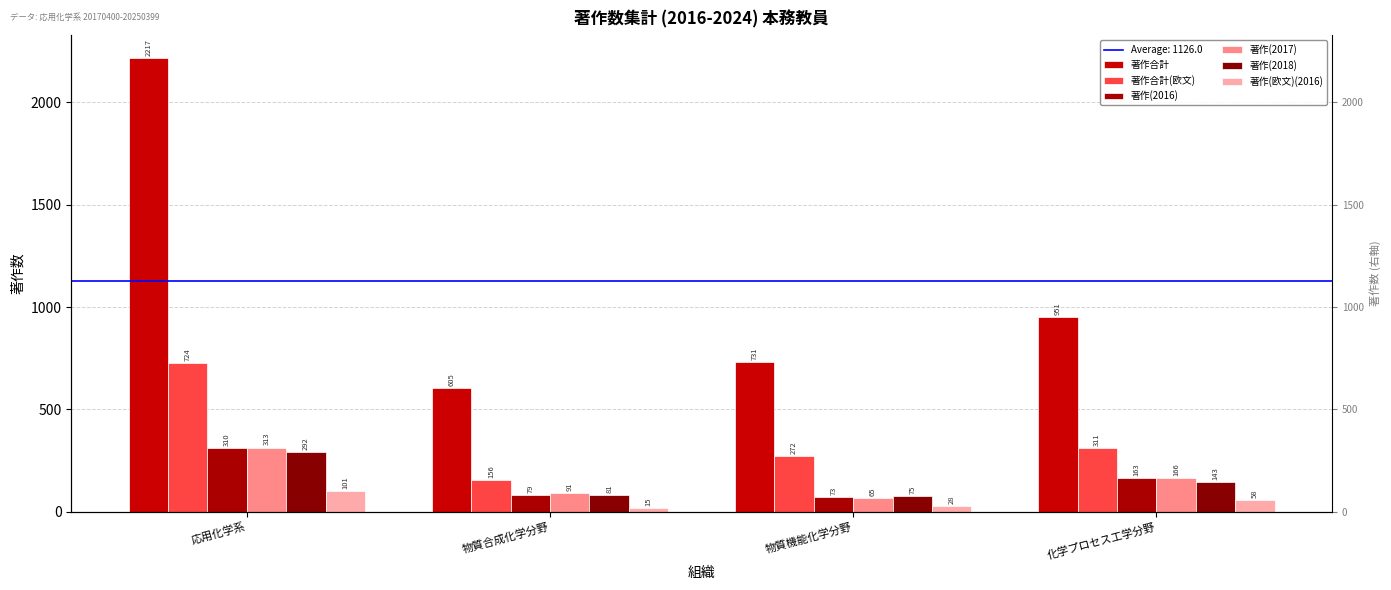

At 物質機能化学分野, list the series in order from largest to smallest.

著作合計, 著作合計(欧文), 著作(2018), 著作(2016), 著作(2017), 著作(欧文)(2016)